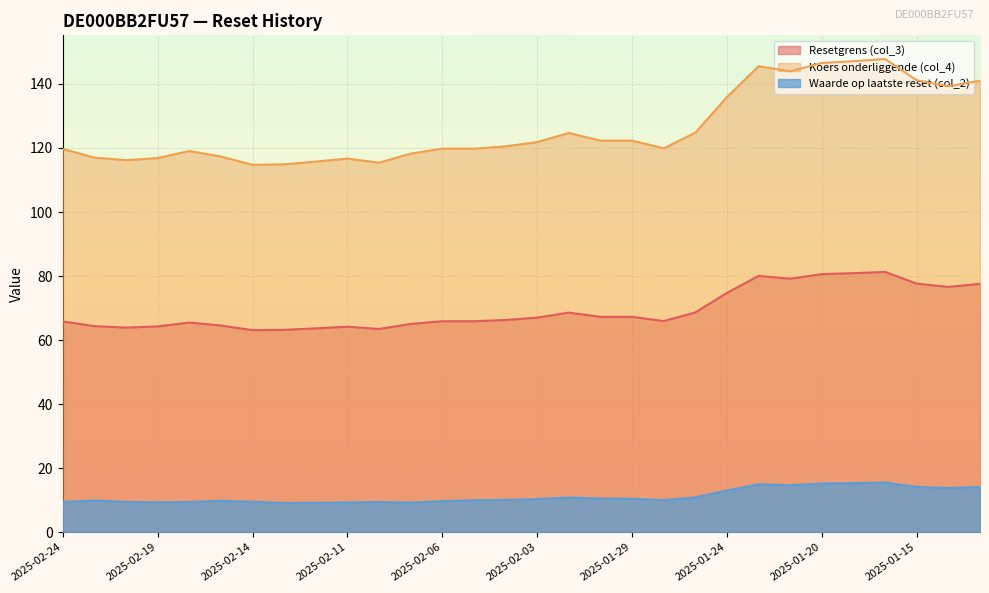

Reading left to right, extract all data points from this chart.

Resetgrens (col_3): 65.8	64.3	63.9	64.3	65.5	64.5	63.1	63.2	63.7	64.2	63.5	65.0	65.9	65.9	66.3	67.0	68.6	67.3	67.3	65.9	68.6	74.7	80.1	79.2	80.6	80.9	81.3	77.6	76.6	77.5
Koers onderliggende (col_4): 119.7	117.0	116.2	116.8	119.0	117.3	114.8	114.9	115.8	116.7	115.4	118.2	119.8	119.8	120.5	121.8	124.7	122.3	122.3	119.9	124.8	135.9	145.6	143.9	146.6	147.1	147.8	141.2	139.3	141.0
Waarde op laatste reset (col_2): 9.5	9.9	9.5	9.3	9.4	9.8	9.5	9.1	9.2	9.3	9.4	9.2	9.7	10.0	10.1	10.3	10.8	10.5	10.4	10.0	10.9	13.0	15.0	14.7	15.2	15.3	15.5	14.2	13.8	14.1